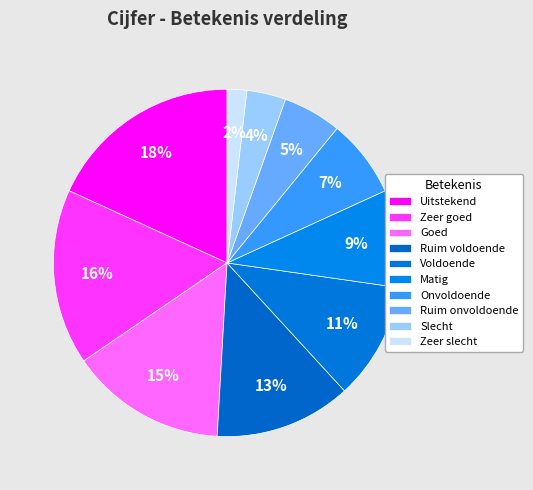

What percentage is the Uitstekend slice, to the nearest percent?

18%